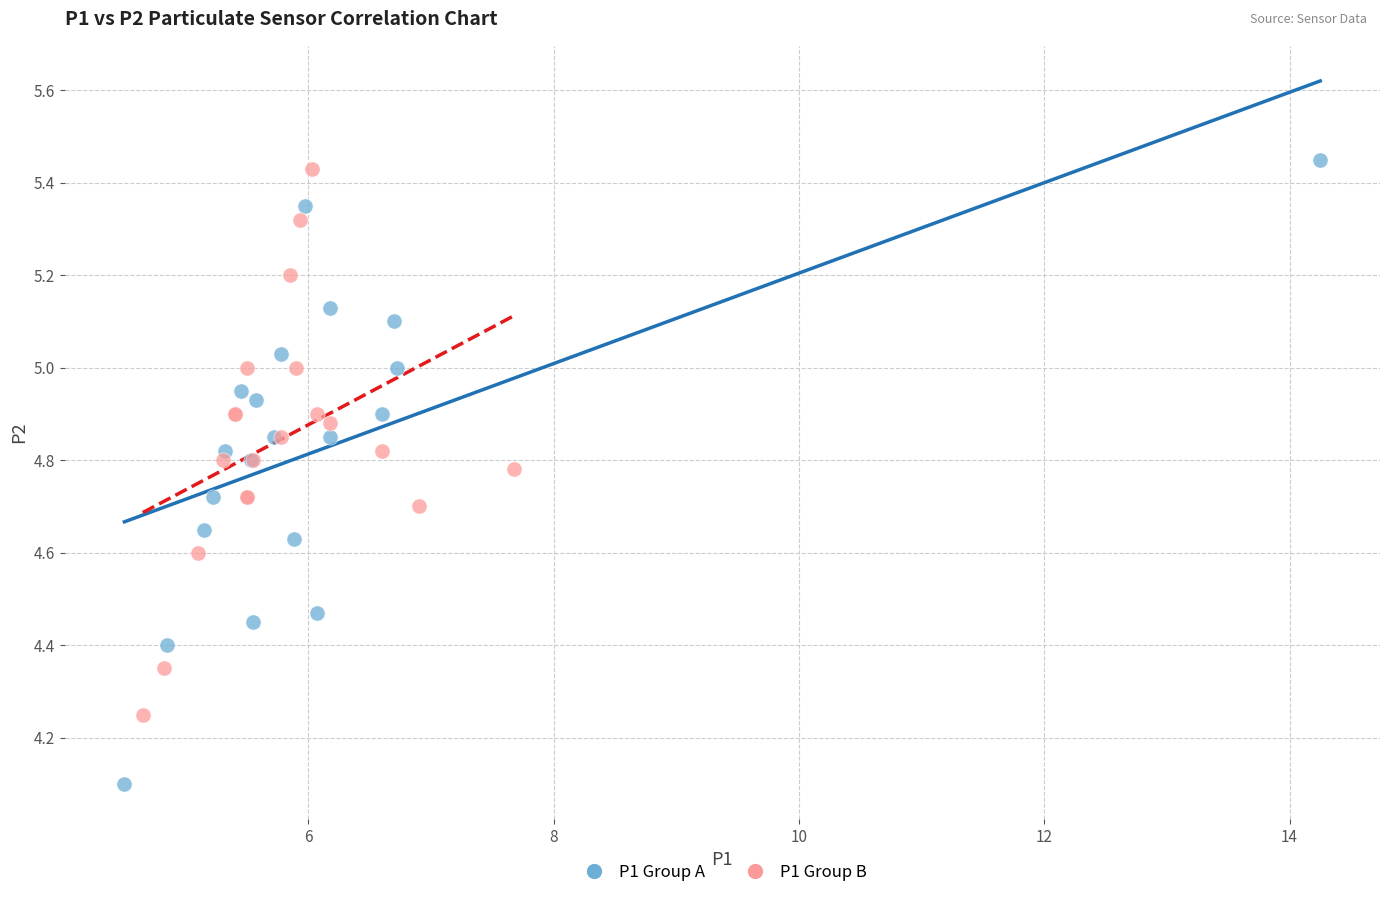

Which series reaches the maximum Y coordinate?

P1 Group A